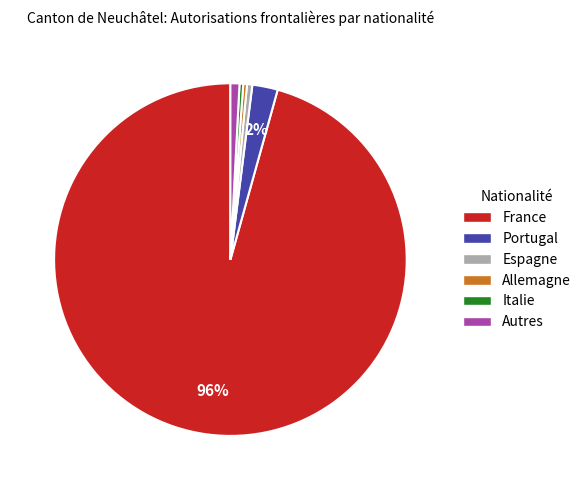

True or false: Portugal accounts for 2% of the total.

True